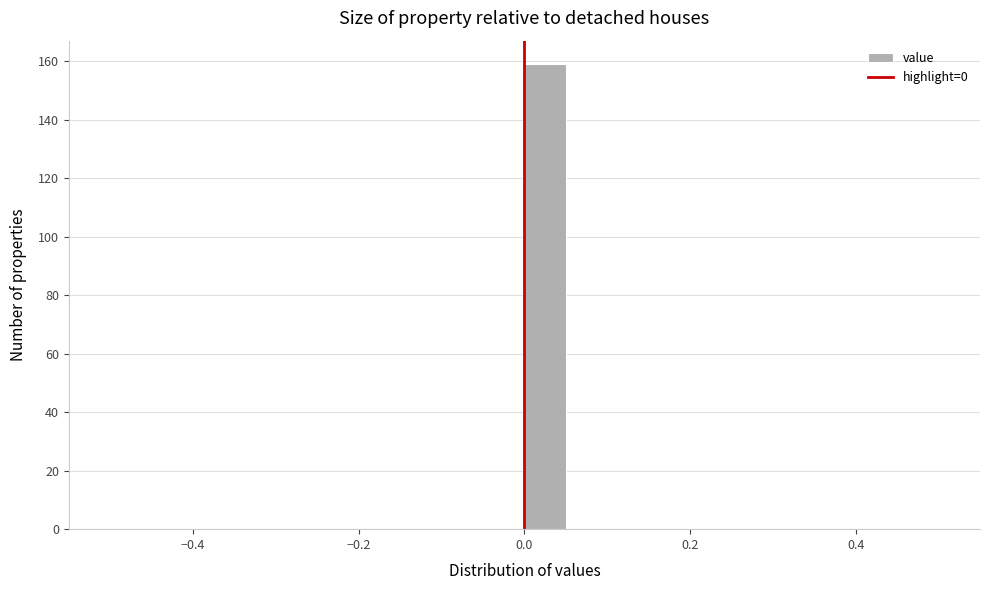

Read against the x-axis, roughly where is the centre of the tallest bar?

0.02